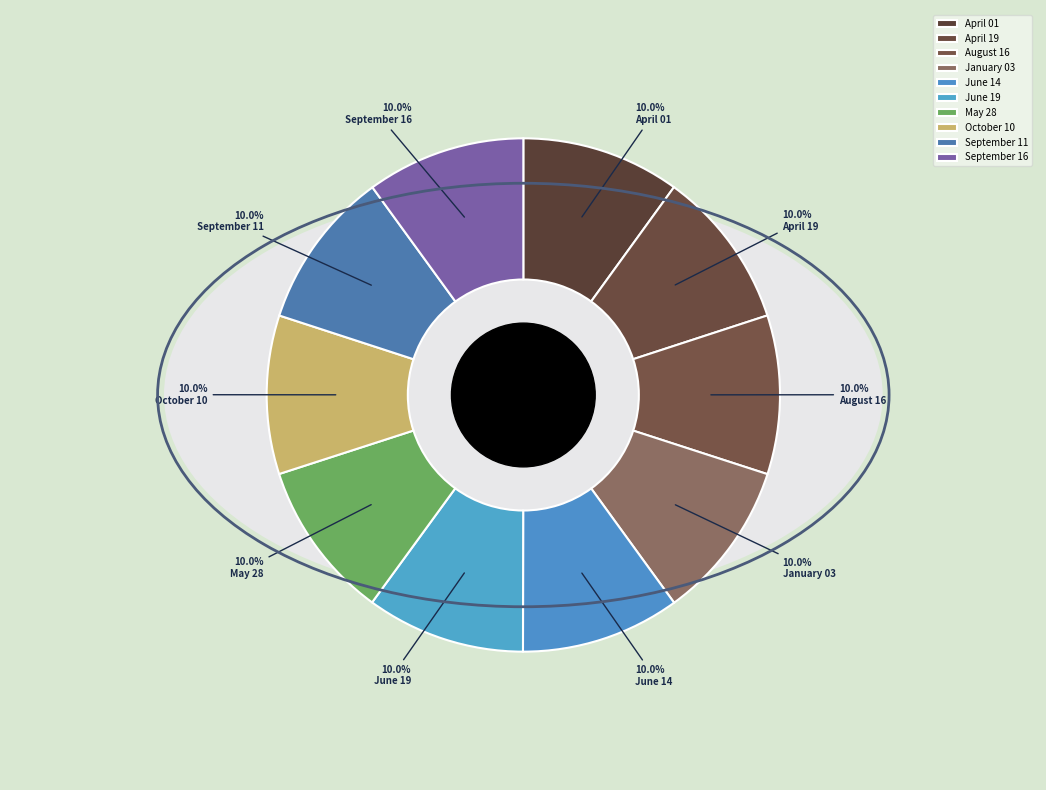

Which category has the smallest portion of the pie?

April 01